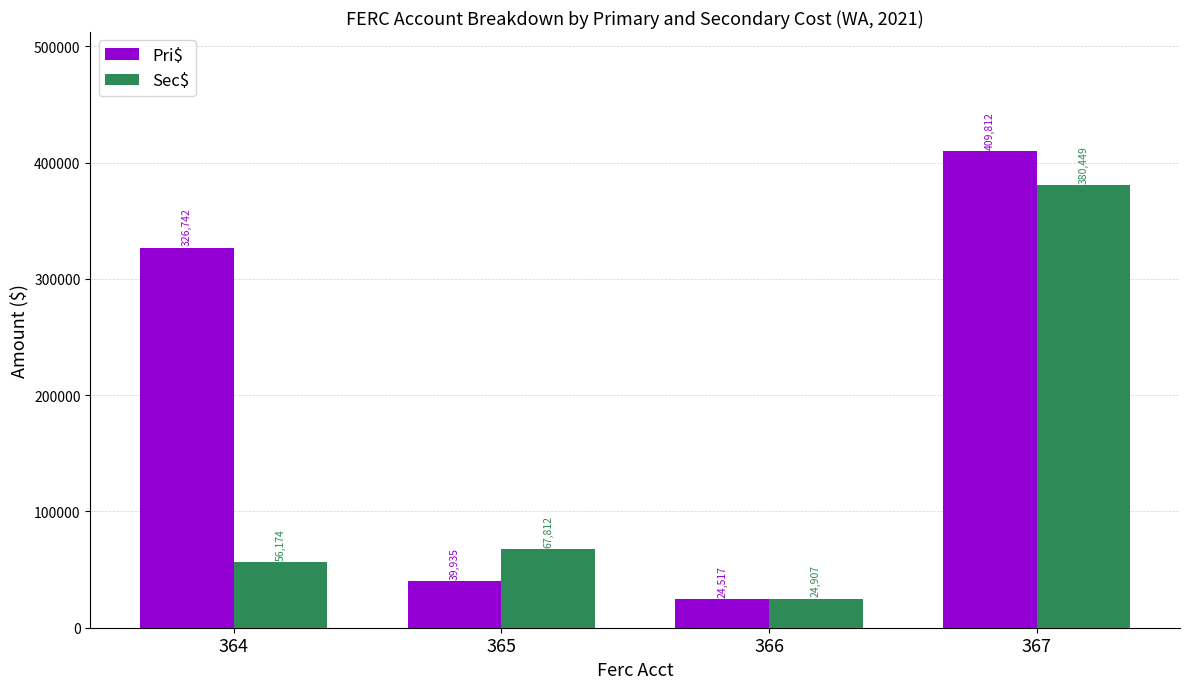

How many values in the Sec$ series are below 67812?

2